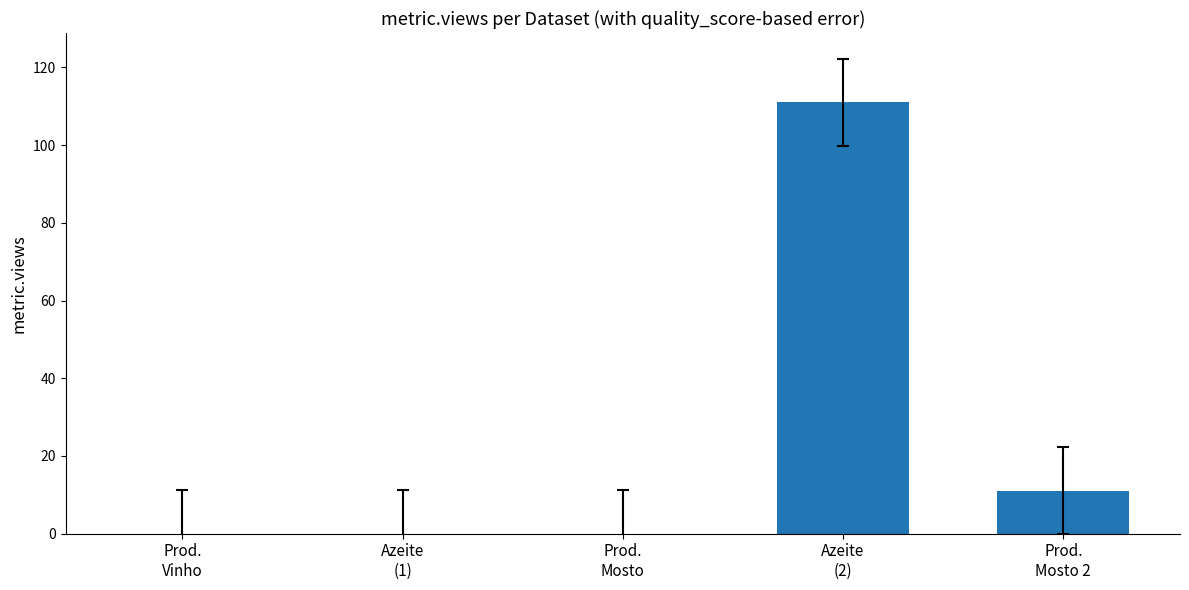

What is the sum of all values?

122